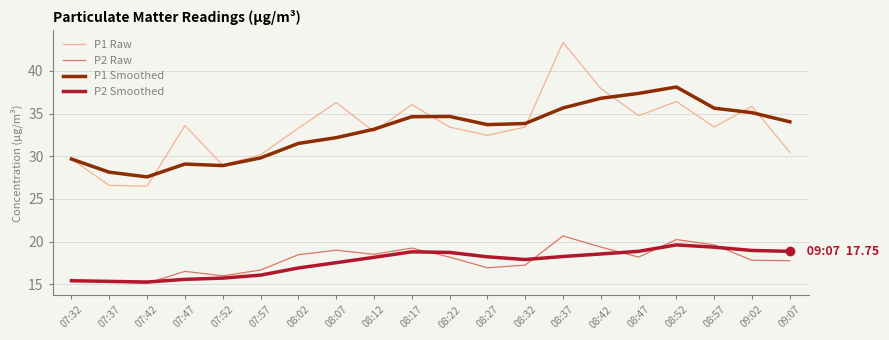

What position from the left is 09:07?

20